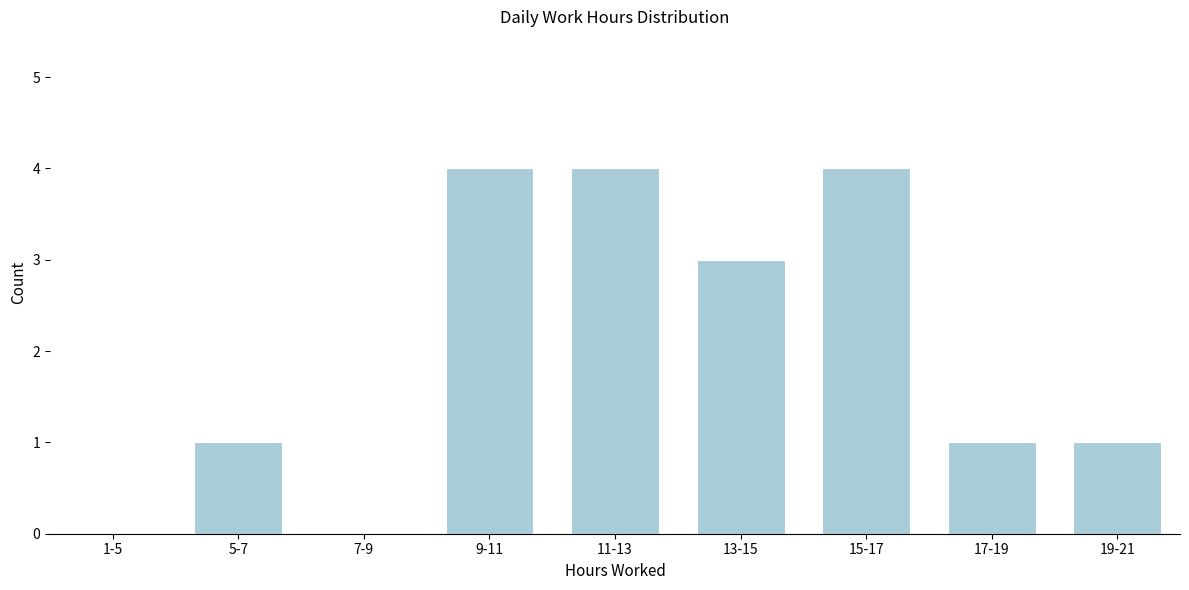

Reading left to right, what are all the values shown in this chart?

1-5=0	5-7=1	7-9=0	9-11=4	11-13=4	13-15=3	15-17=4	17-19=1	19-21=1